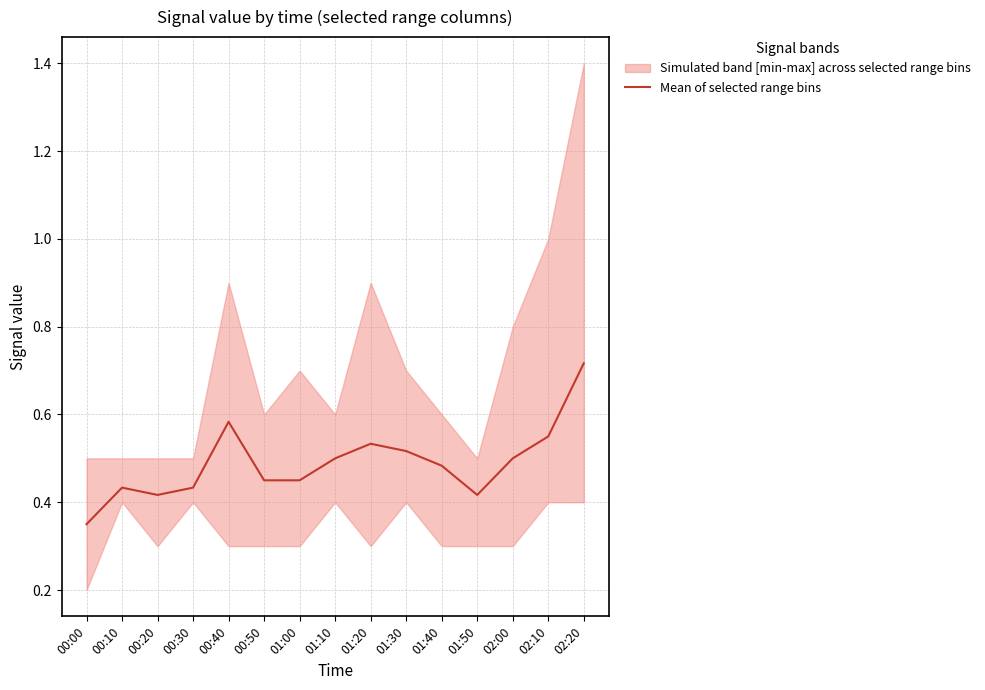

Is it true that the value at 00:50 is 0.1?

False